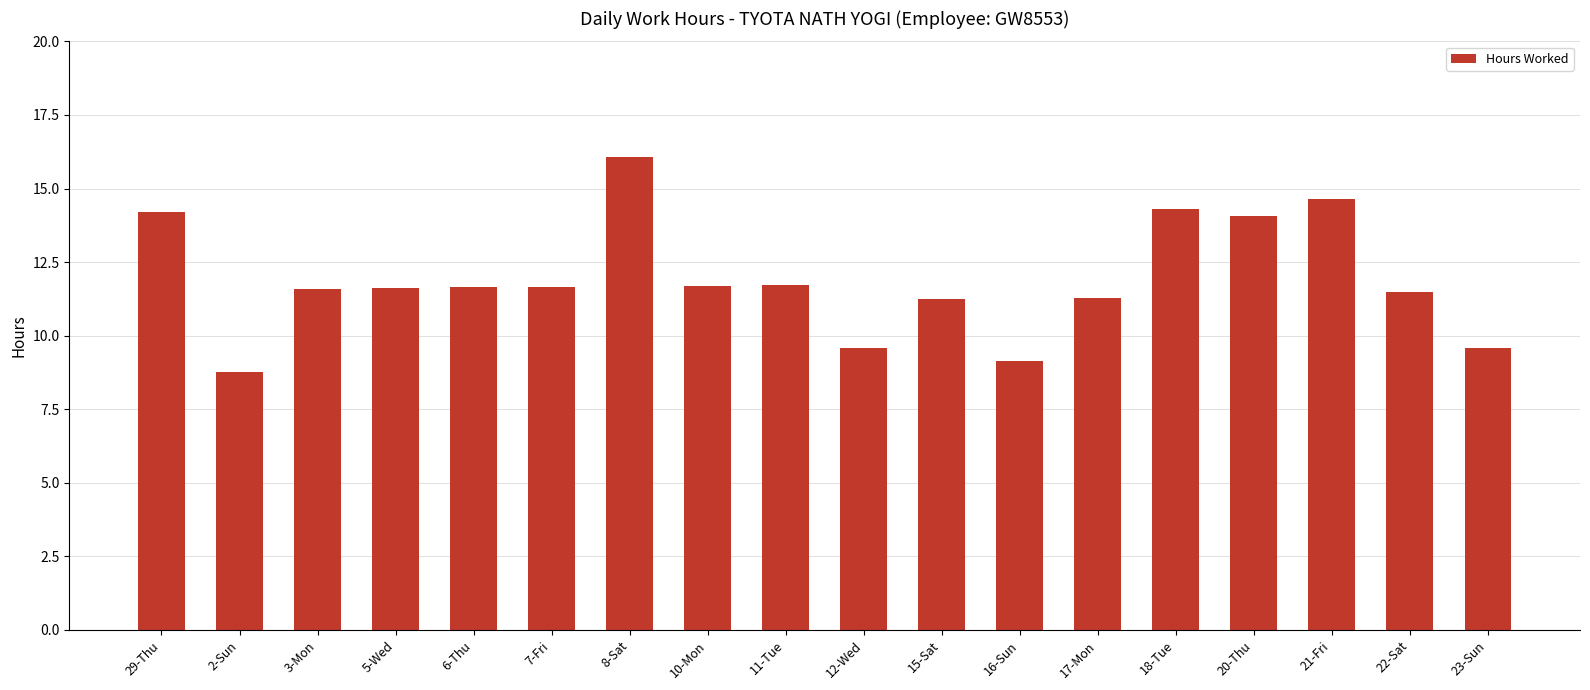

Read the value at 2-Sun.

8.8